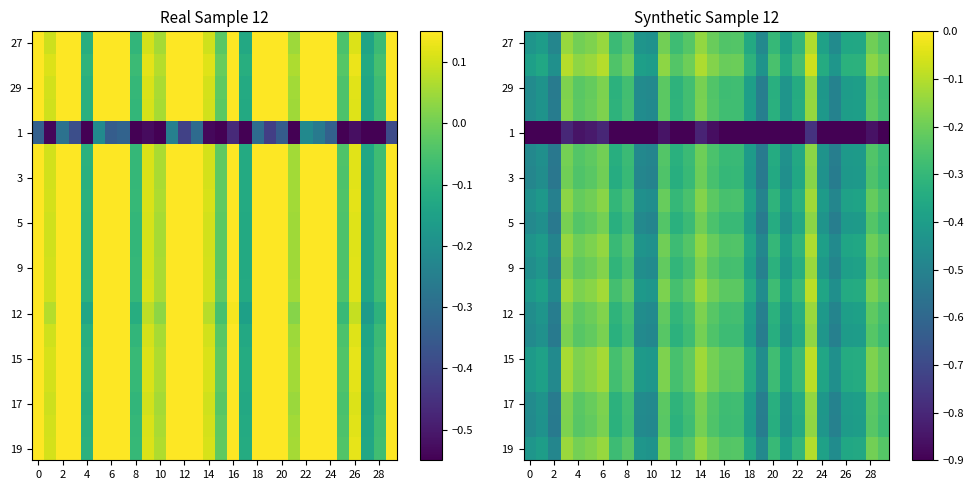

What is the total value across all series at 16?

-5.5